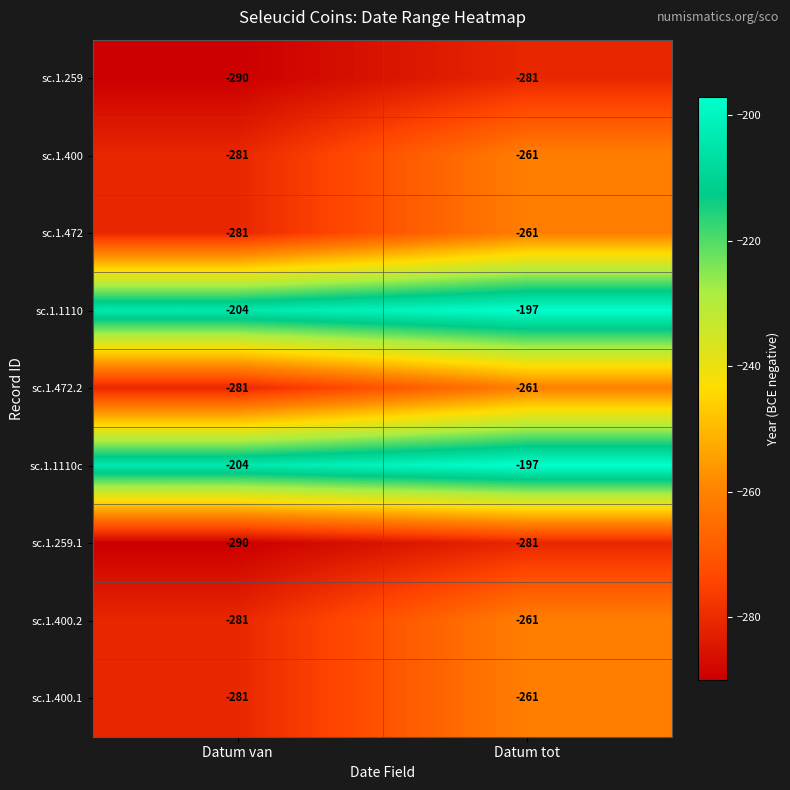

Reading left to right, transcribe all the data shown in this chart.

sc.1.259: -290	-281
sc.1.400: -281	-261
sc.1.472: -281	-261
sc.1.1110: -204	-197
sc.1.472.2: -281	-261
sc.1.1110c: -204	-197
sc.1.259.1: -290	-281
sc.1.400.2: -281	-261
sc.1.400.1: -281	-261